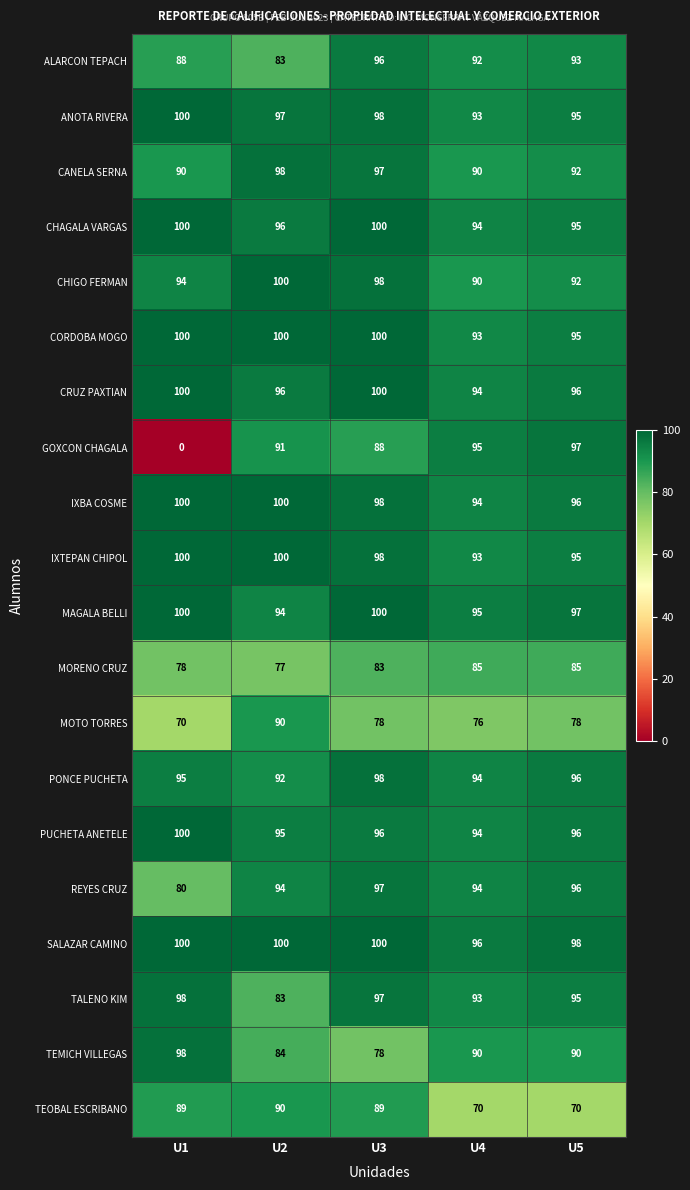

What is the greatest value displayed?

100